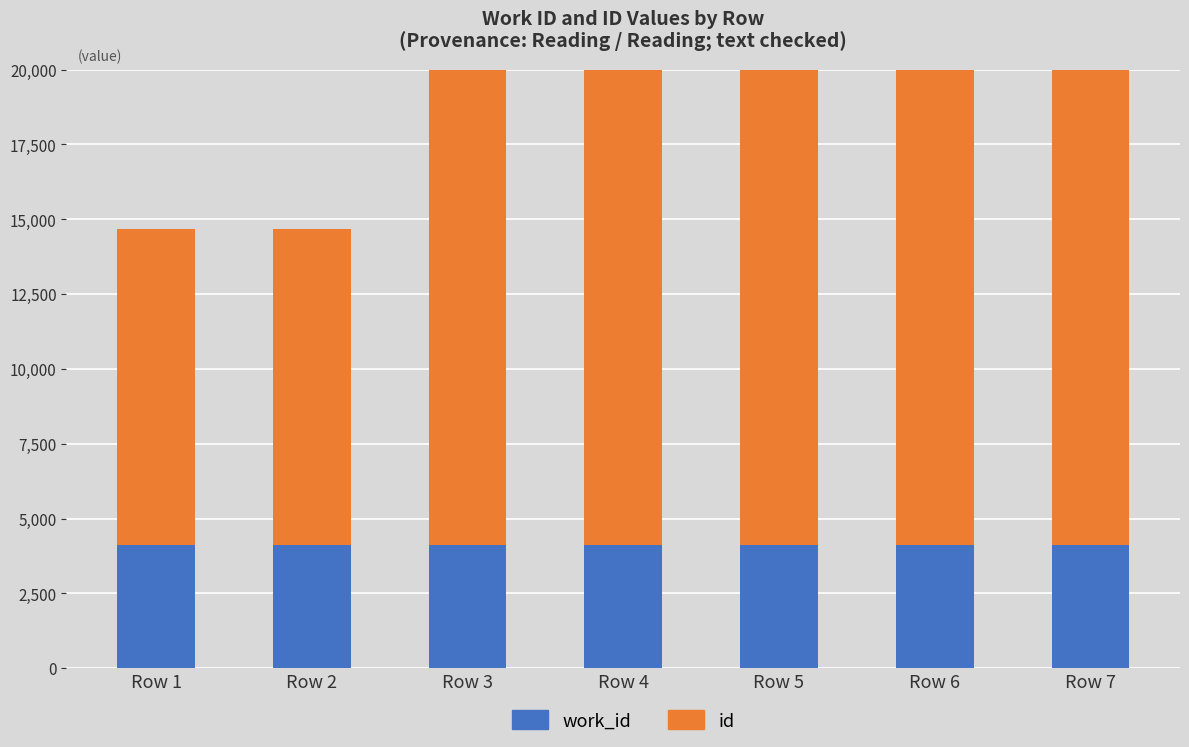

At which label does work_id reach its peak?

Row 1